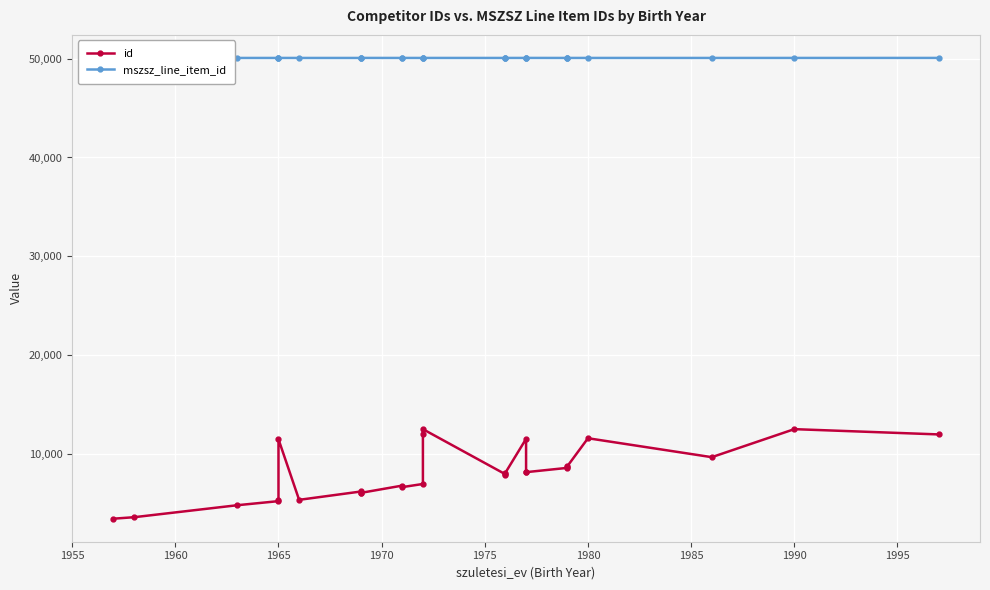

What is the value of the id point at the 27th from the left?

12505